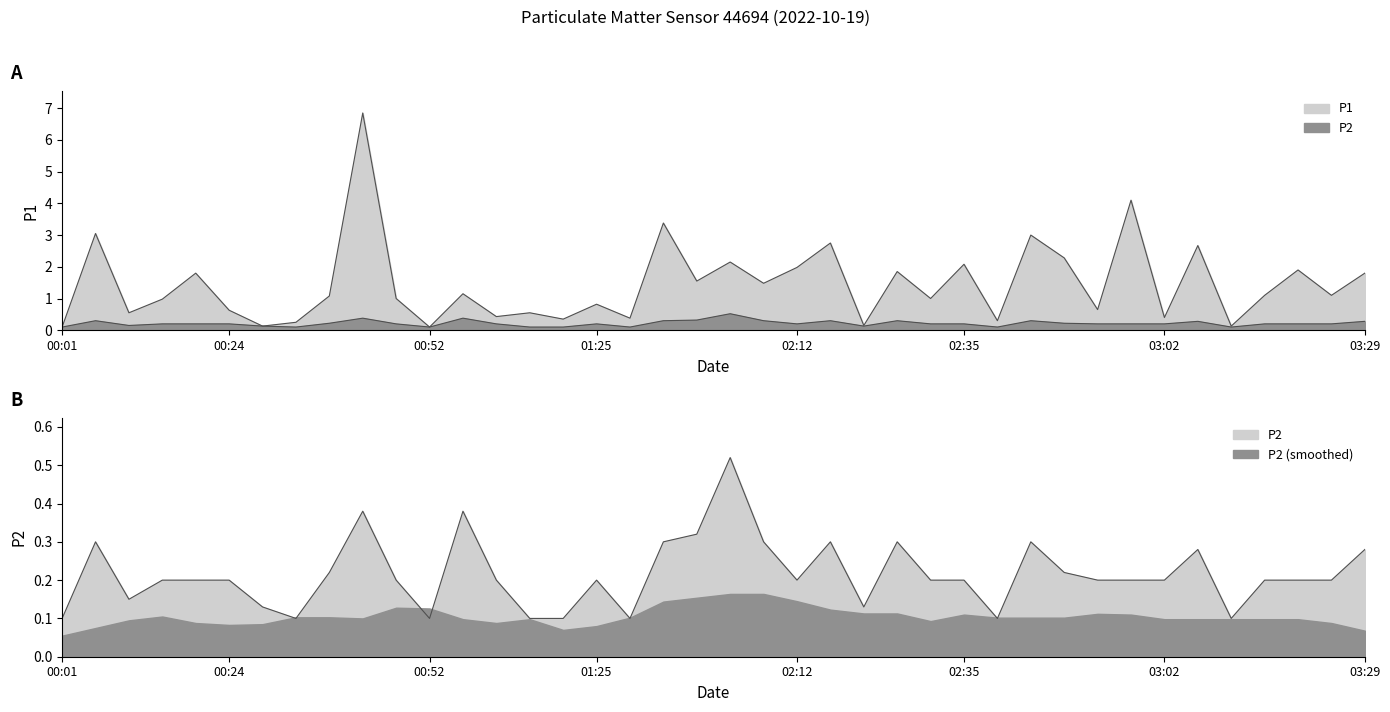

What position from the left is 03:02?

34